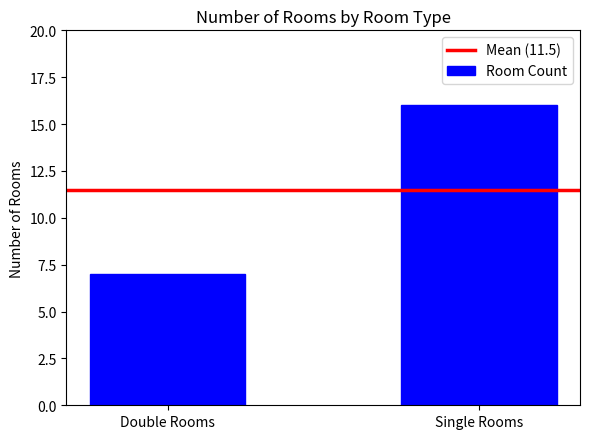

The value at Double Rooms is 7. True or false?

True